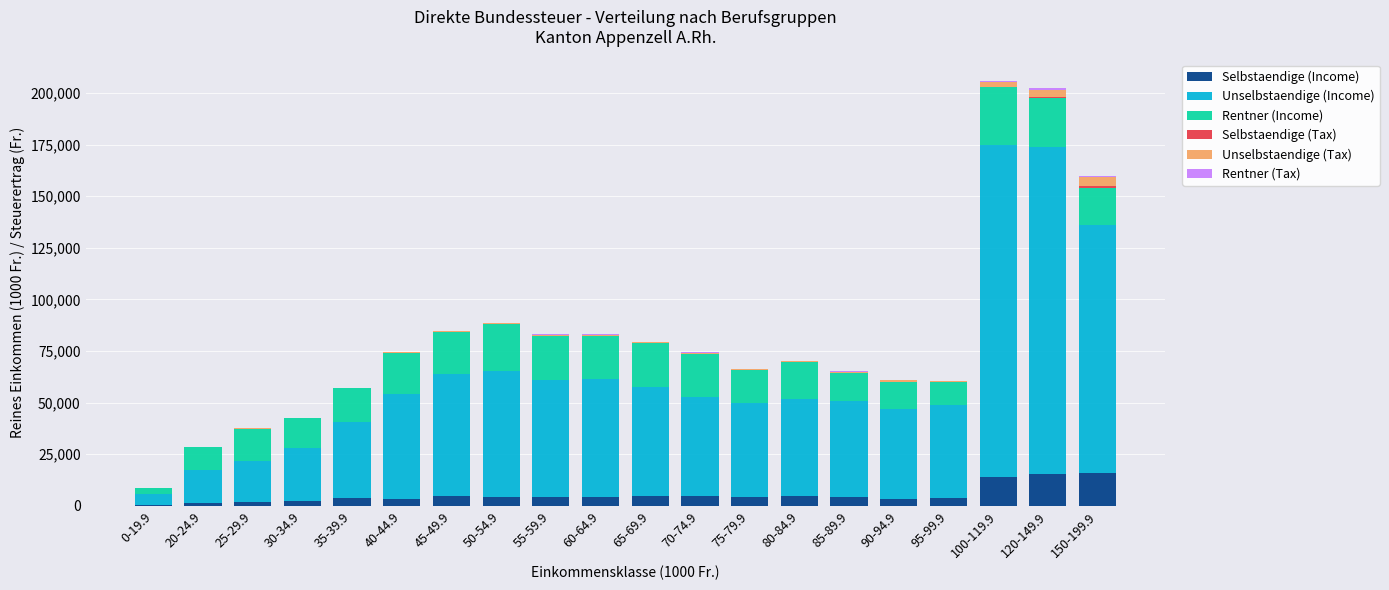

What is the difference between the second highest and second lowest values in the Selbstaendige (Tax) series?

346.4